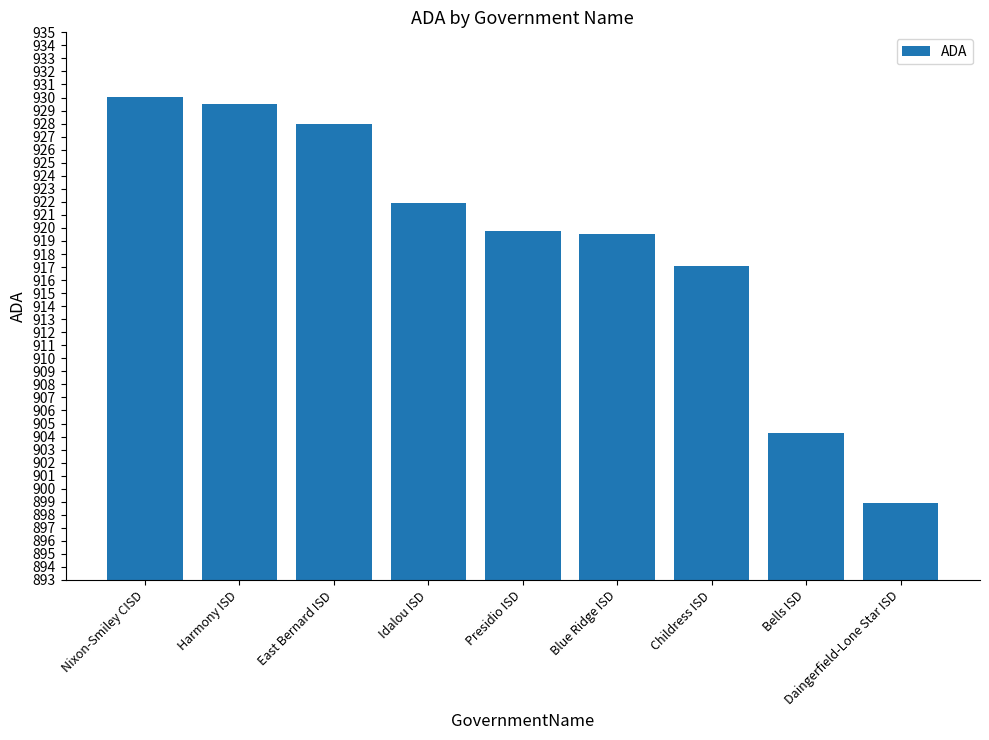

Reading left to right, transcribe all the data shown in this chart.

Nixon-Smiley CISD=930.0	Harmony ISD=929.5	East Bernard ISD=928.0	Idalou ISD=921.9	Presidio ISD=919.8	Blue Ridge ISD=919.6	Childress ISD=917.1	Bells ISD=904.2	Daingerfield-Lone Star ISD=898.9